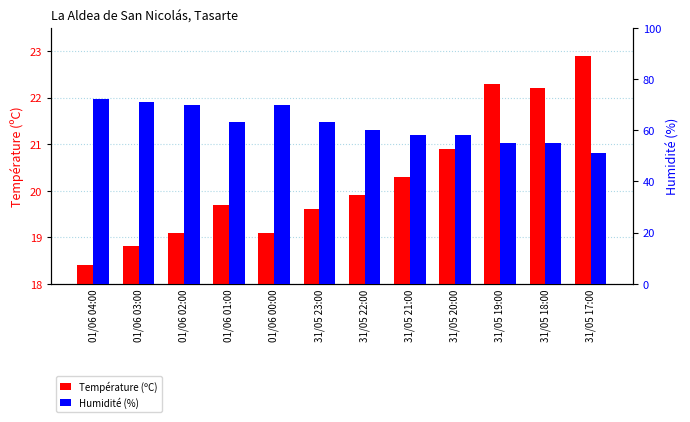

Between 01/06 01:00 and 01/06 00:00, which series saw the biggest shift?

Humidité (%)